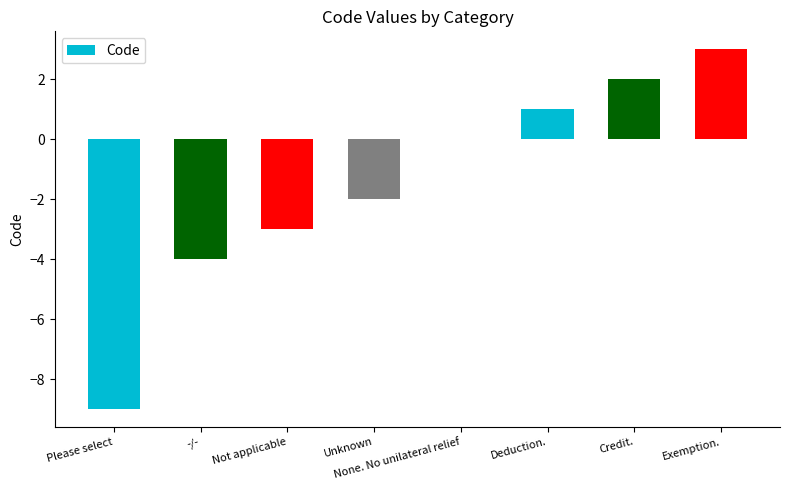

Which label corresponds to the largest value in the chart?

Exemption.